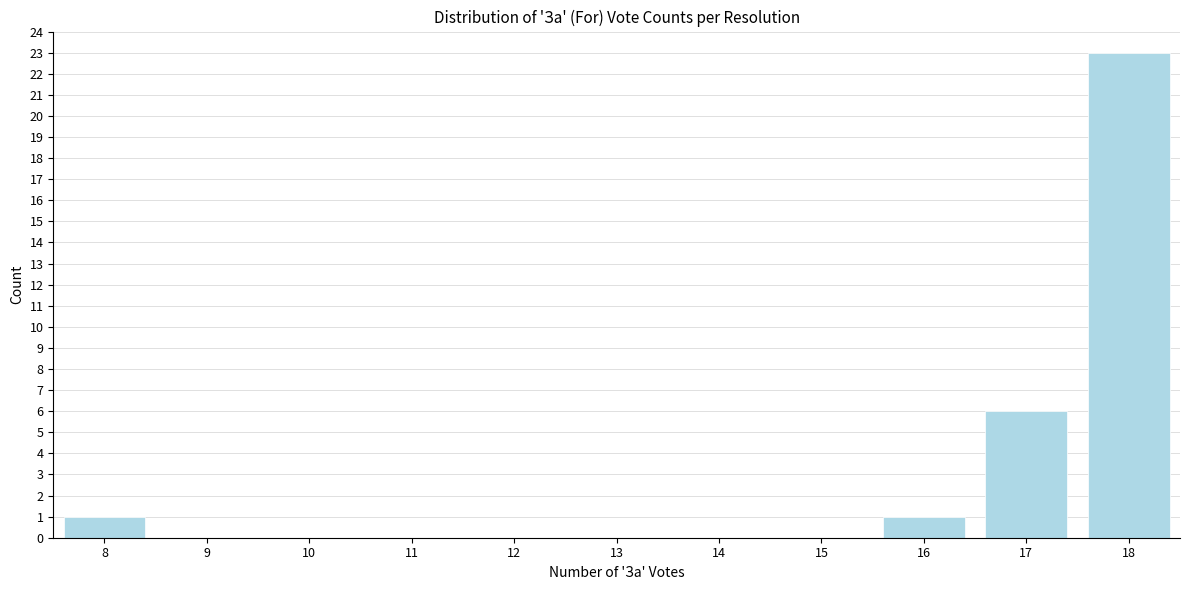

Reading left to right, what are all the values shown in this chart?

8=1	9=0	10=0	11=0	12=0	13=0	14=0	15=0	16=1	17=6	18=23